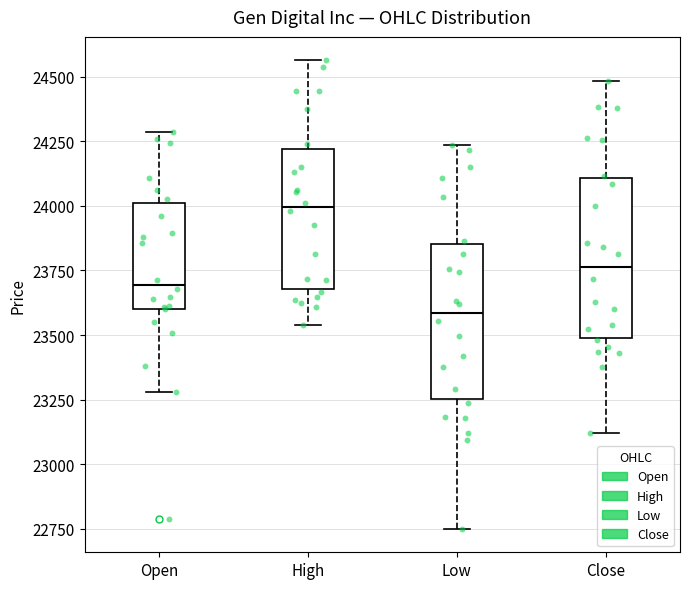

Which box's median line is the highest?

High